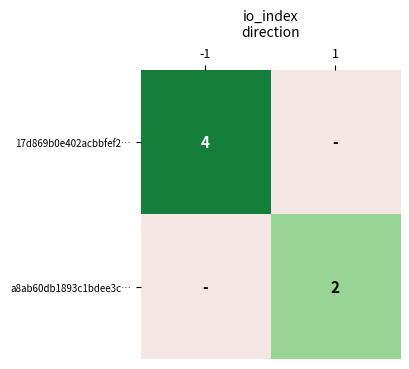

True or false: a8ab60db1893c1bdee3c… has a value of 2 at 1.

True